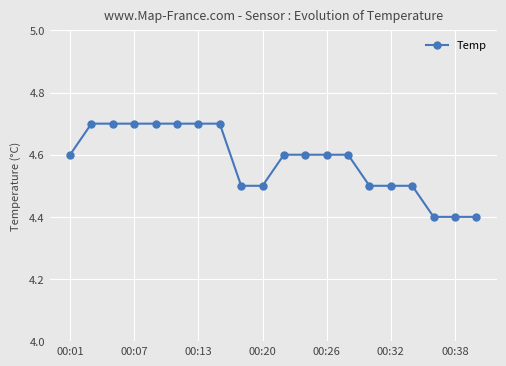

What is the value of the 4th point from the left?

4.7